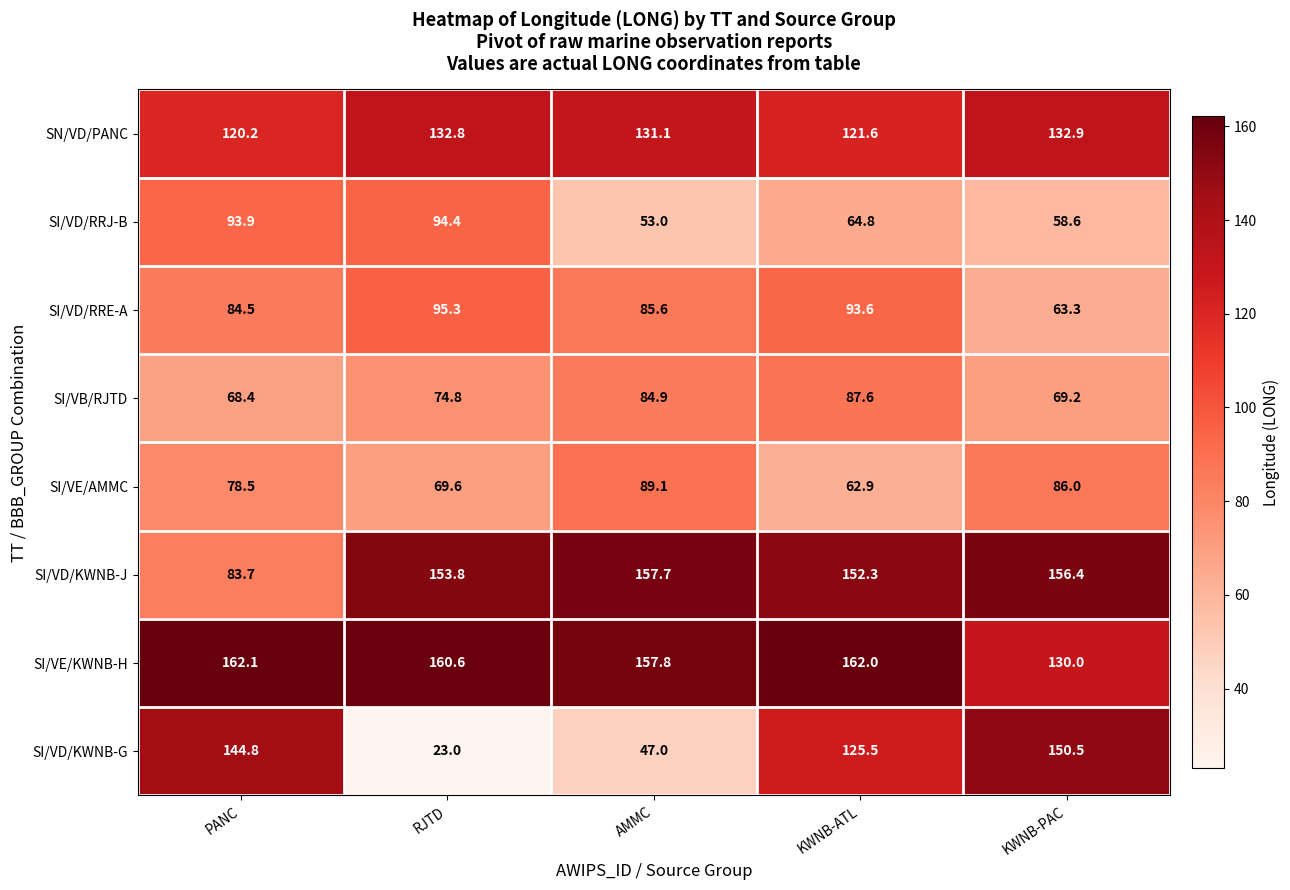

Which series has the largest total across all categories?

SI/VE/KWNB-H